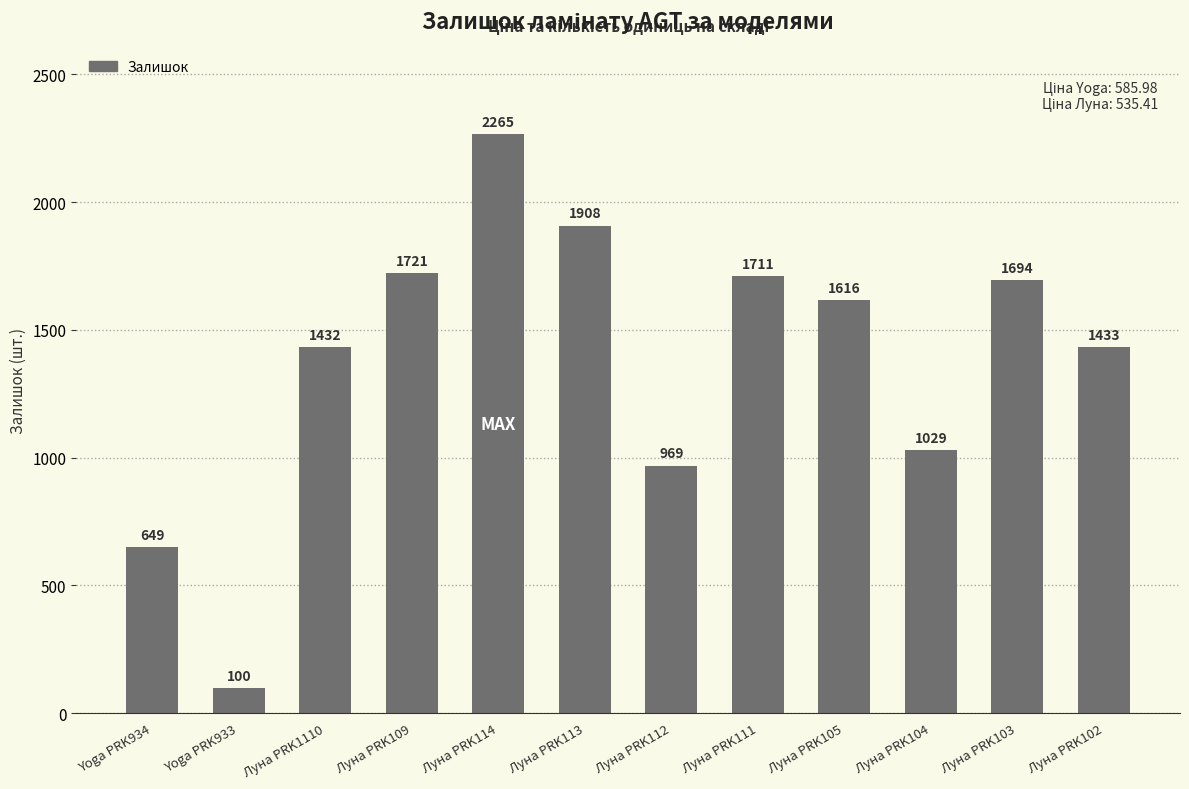

At which category does the chart reach its peak across all series?

Луна PRK114